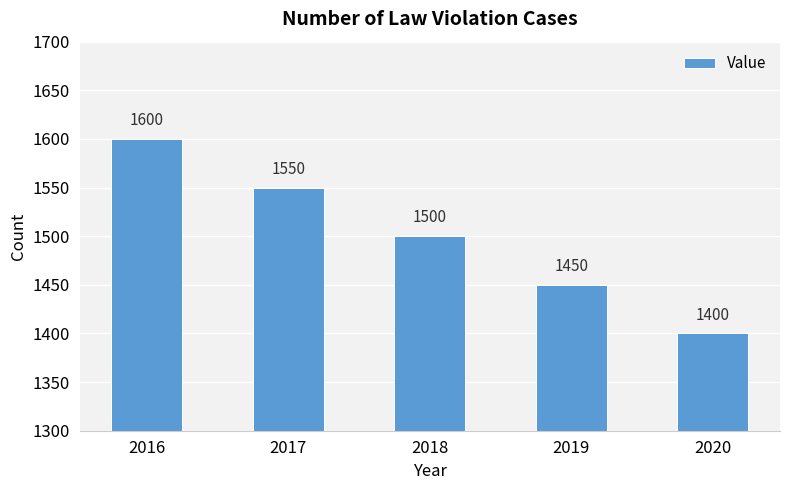

What is the sum of the values at 2016 and 2018?

3100